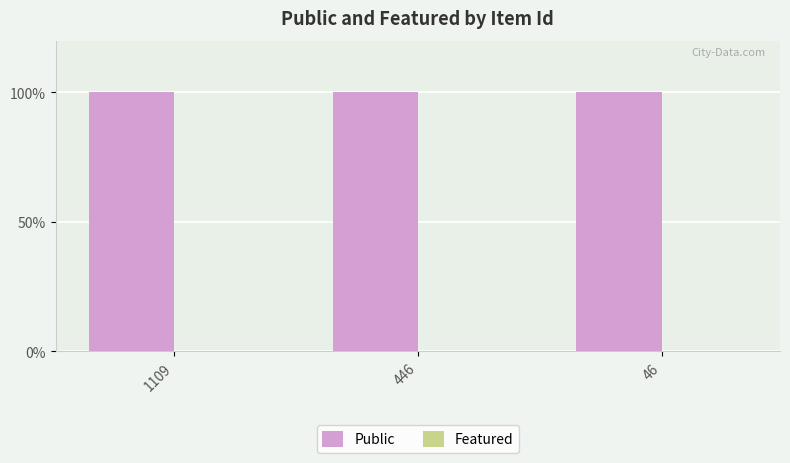

Which category has the highest value in the Public series?

1109